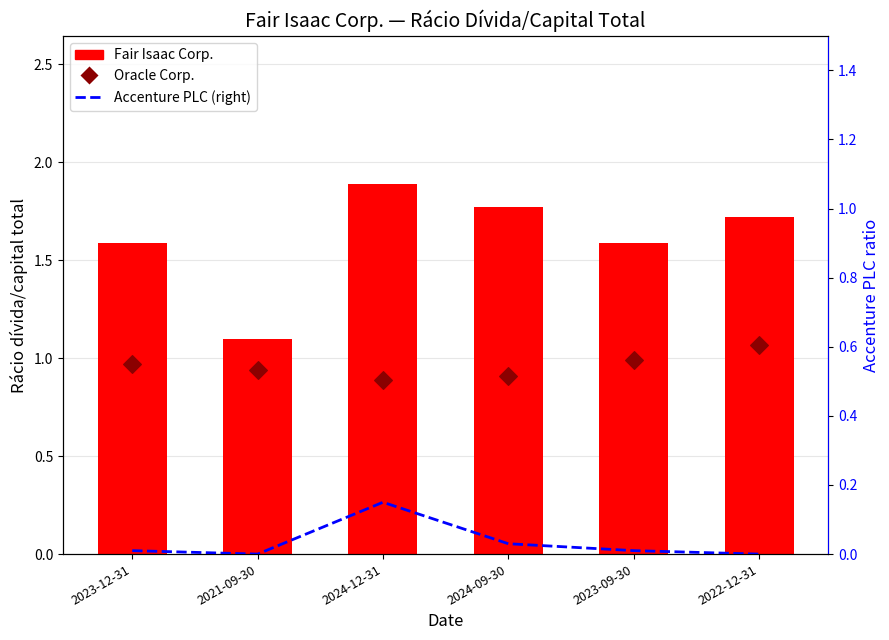

At how many categories does at least one series exceed 1?

6